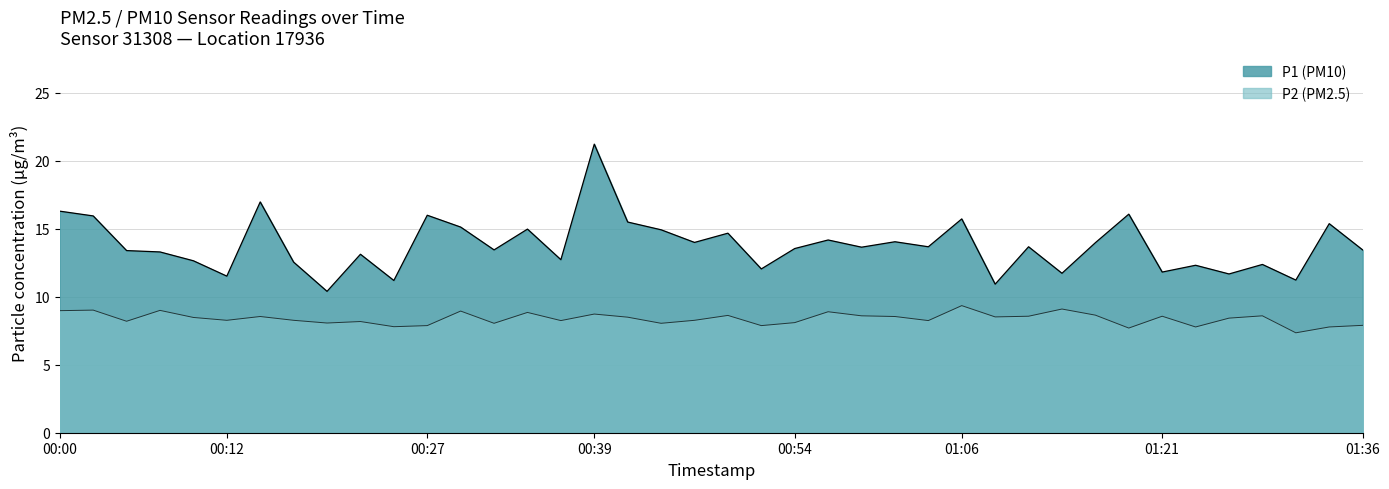

Between 00:39 and 01:28, which is larger?

00:39